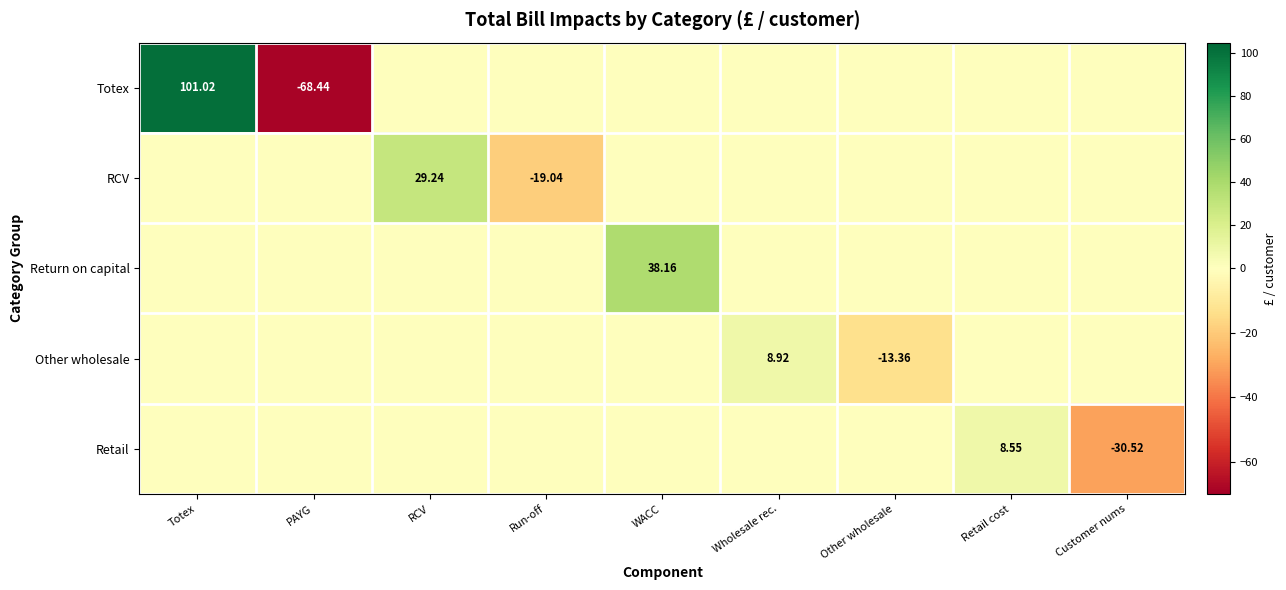

The value of Retail at Run-off is 15.7. True or false?

False